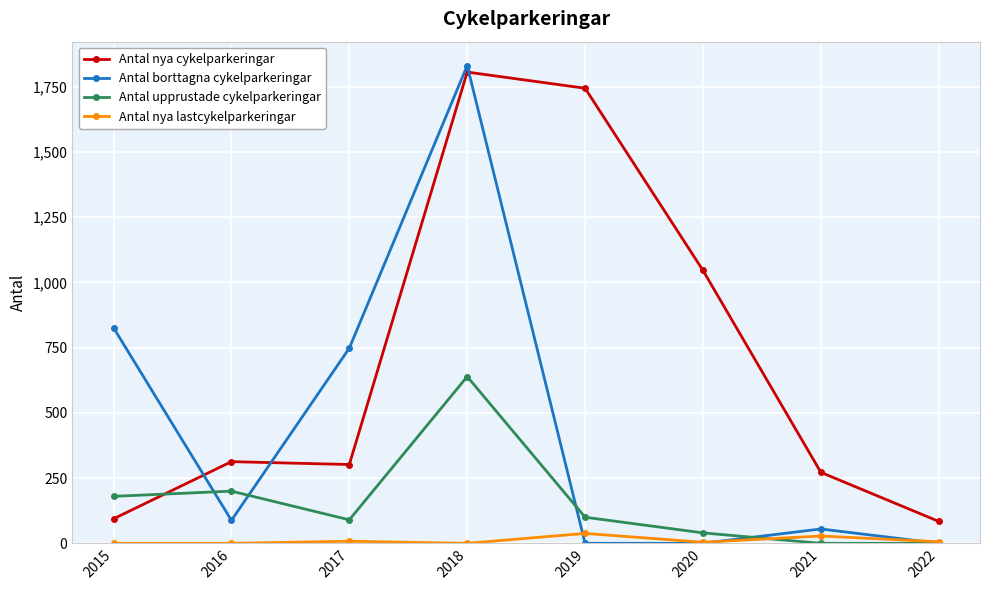

Which series has the largest range (max minus min)?

Antal borttagna cykelparkeringar